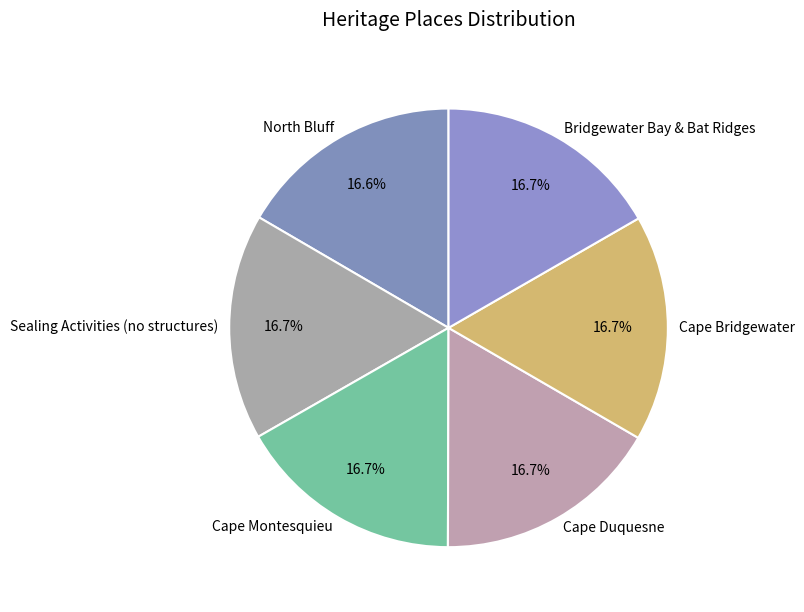

Count the number of slices in the pie.

6